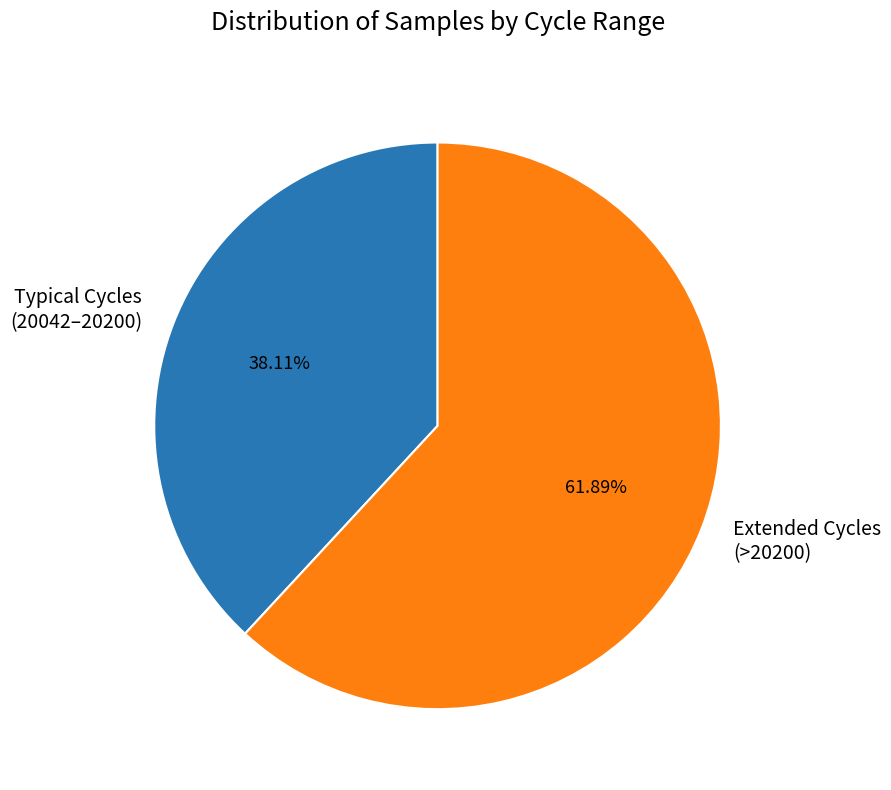

Which has a higher value, Extended Cycles (>20200) or Typical Cycles (20042–20200)?

Extended Cycles (>20200)